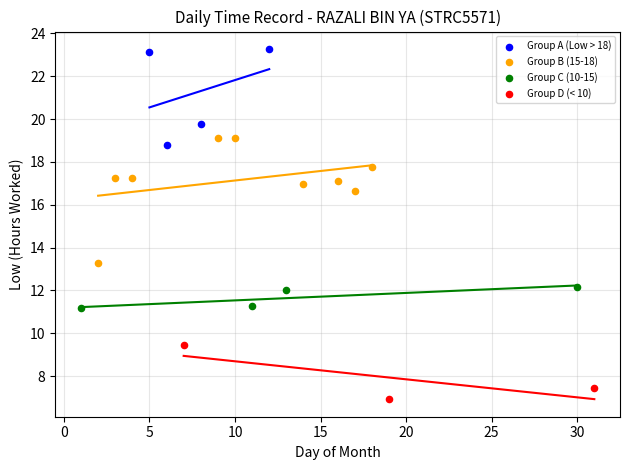

Which series reaches the maximum Y coordinate?

Group A (Low > 18)